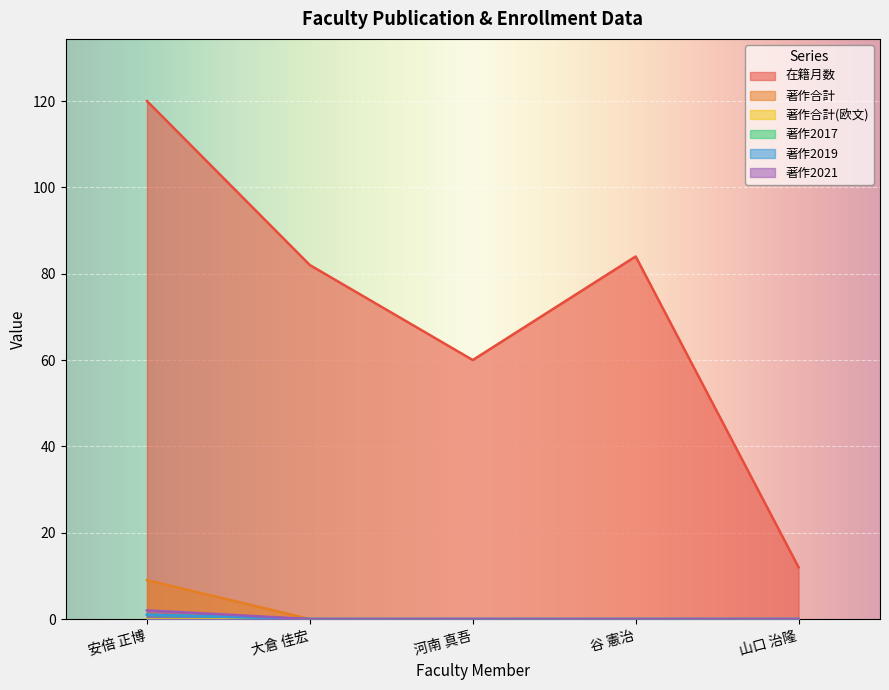

Count the 著作2019 values in the range 0 to 1.

5